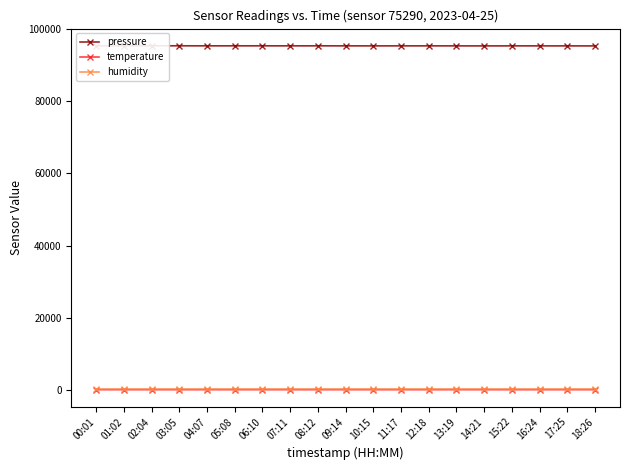

What is the difference between the highest and lowest values at 15:22?

95378.1